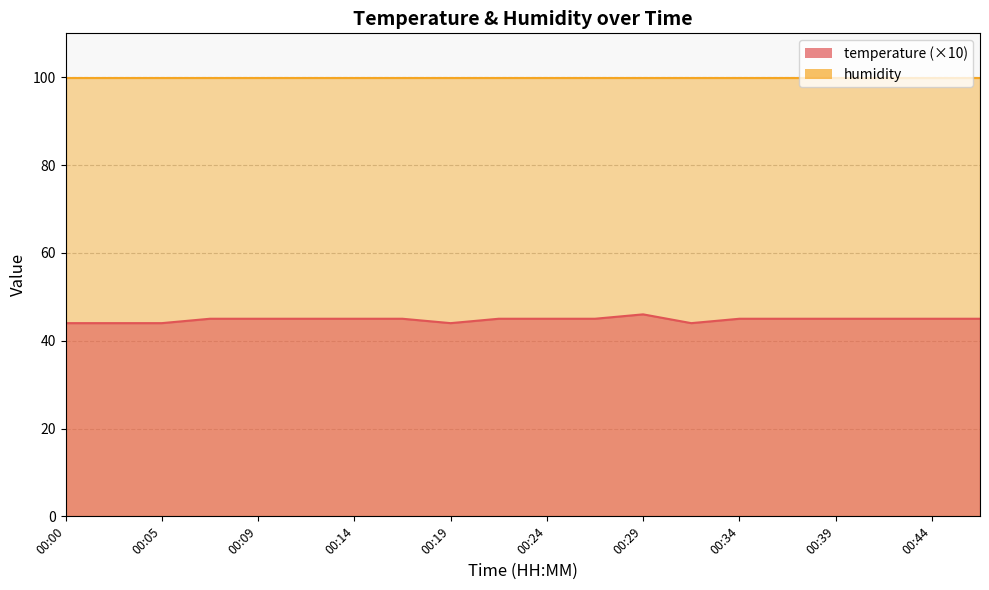

What is the value of the 19th point from the left?

45